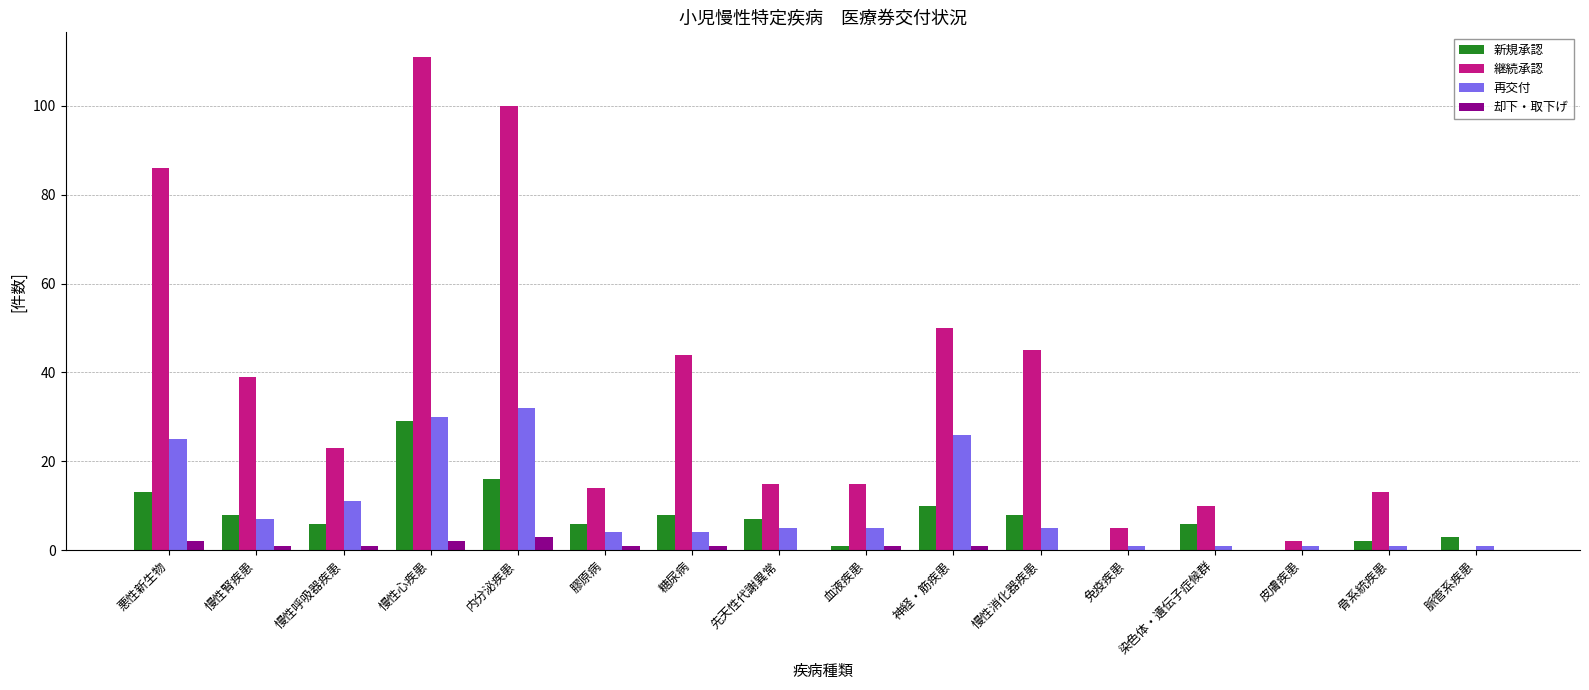

Between 先天性代謝異常 and 神経・筋疾患, which series saw the biggest shift?

継続承認